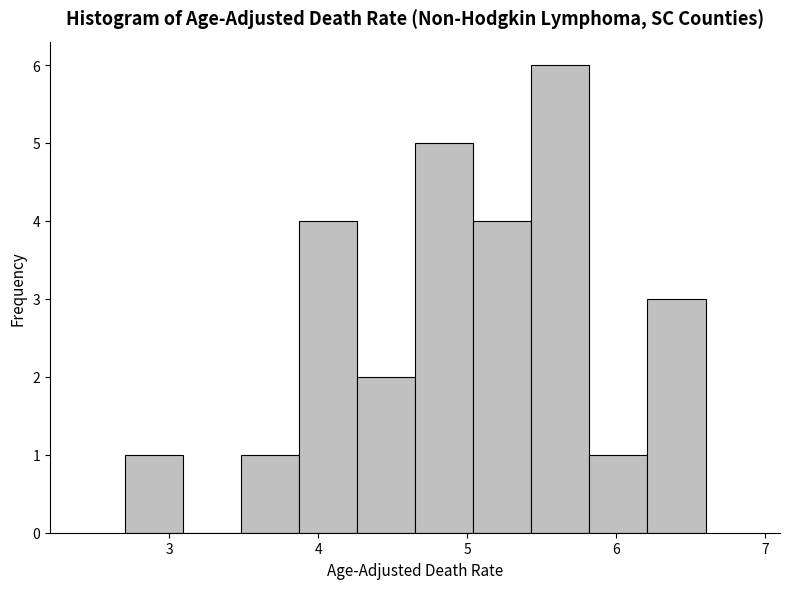

Around what value on the x-axis is the tallest bar? Give the approximate position of its centre, as read against the axis.

5.6